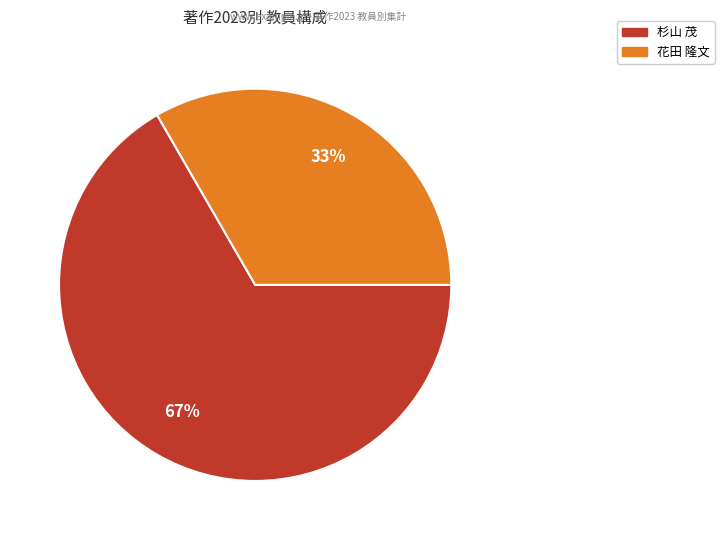

Does any single category account for the majority?

Yes